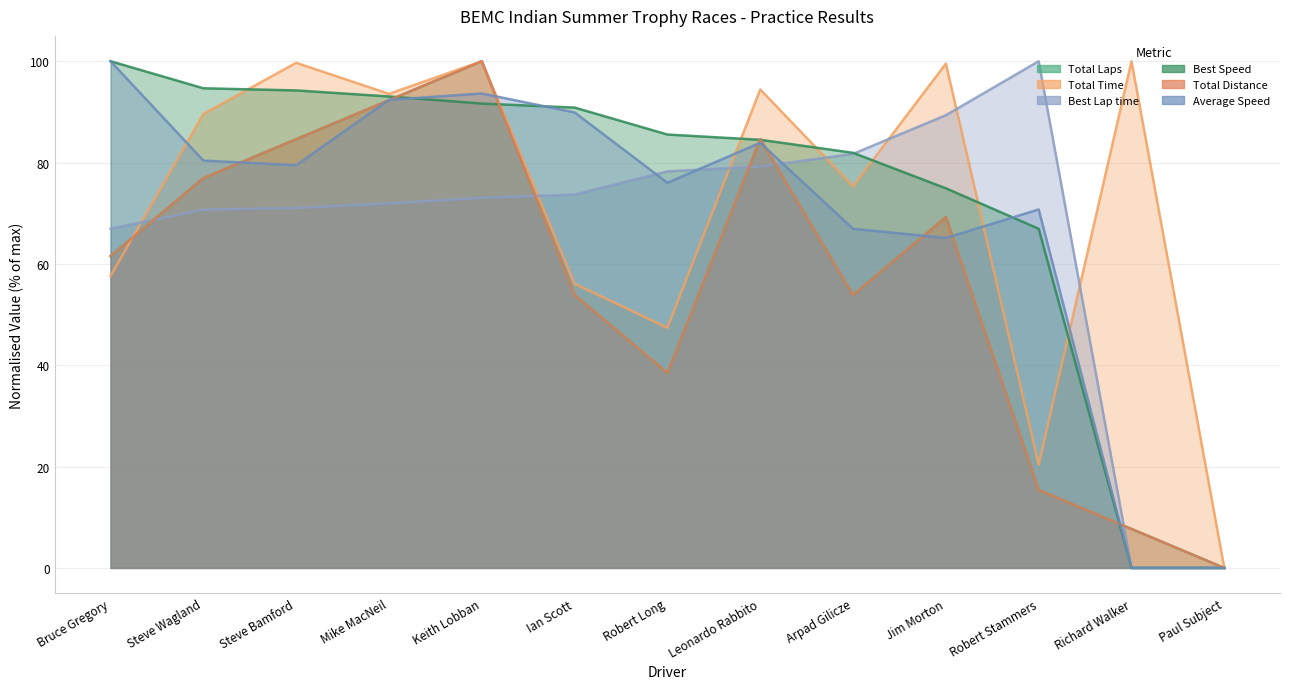

In Best Lap time, how many points are higher than both neighbors (excluding endpoints)?

1